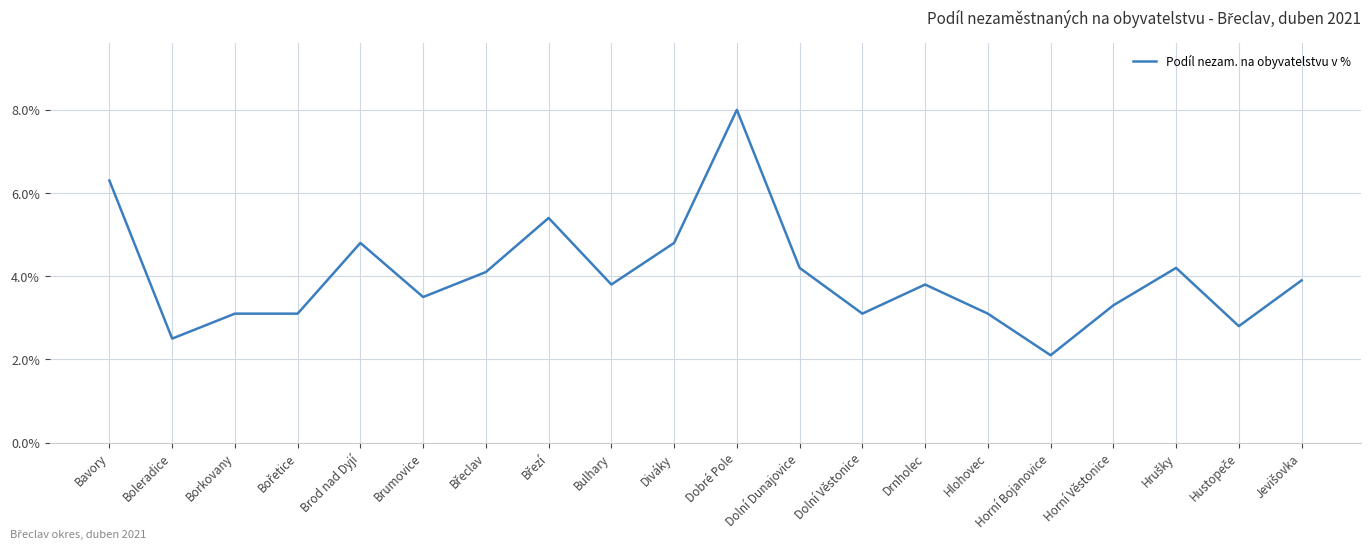

Does the chart have visible grid lines?

Yes